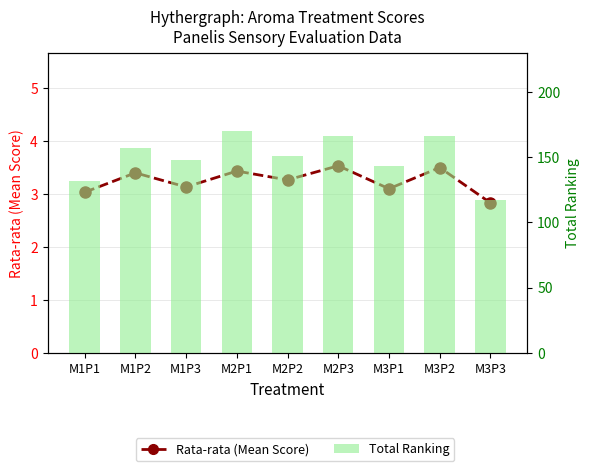

Which series changed the most between M1P2 and M3P2?

Total Ranking